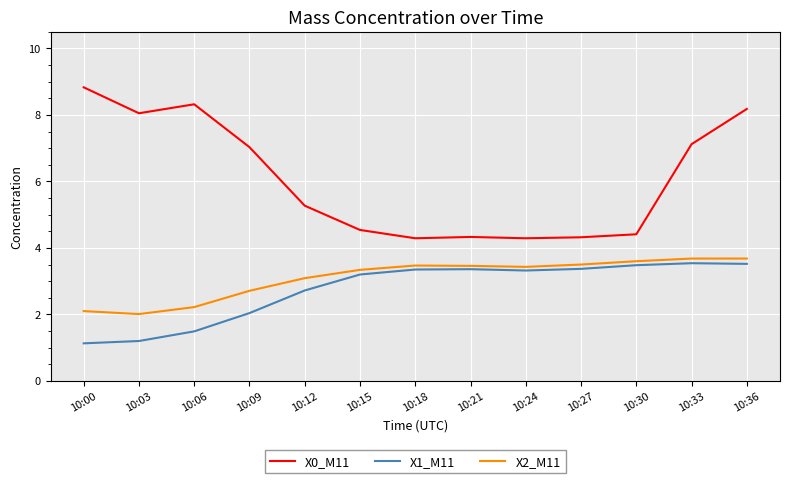

The X1_M11 series shows 5.0 at 10:15. True or false?

False